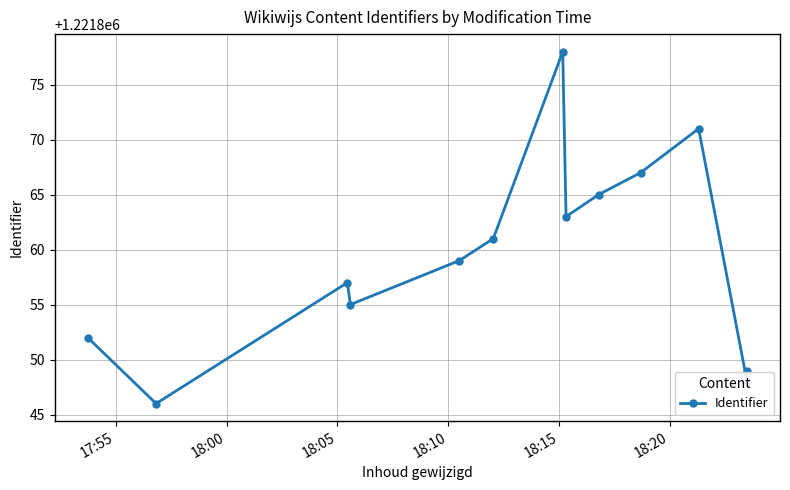

Does the chart display data point markers on the line(s)?

Yes